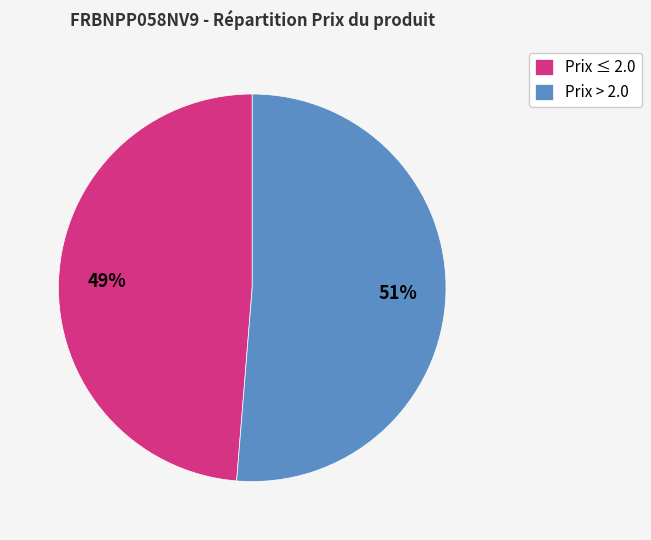

Which has a higher value, Prix > 2.0 or Prix ≤ 2.0?

Prix > 2.0